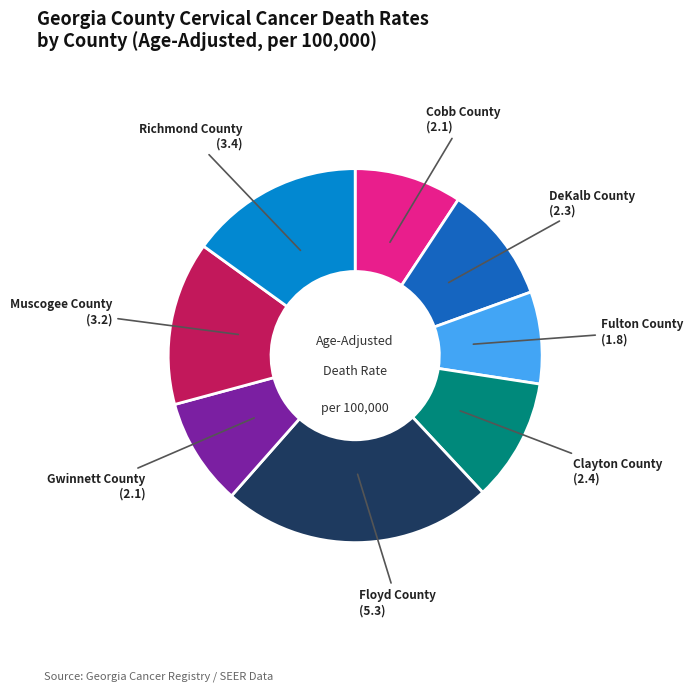

Is there a majority slice in this chart?

No